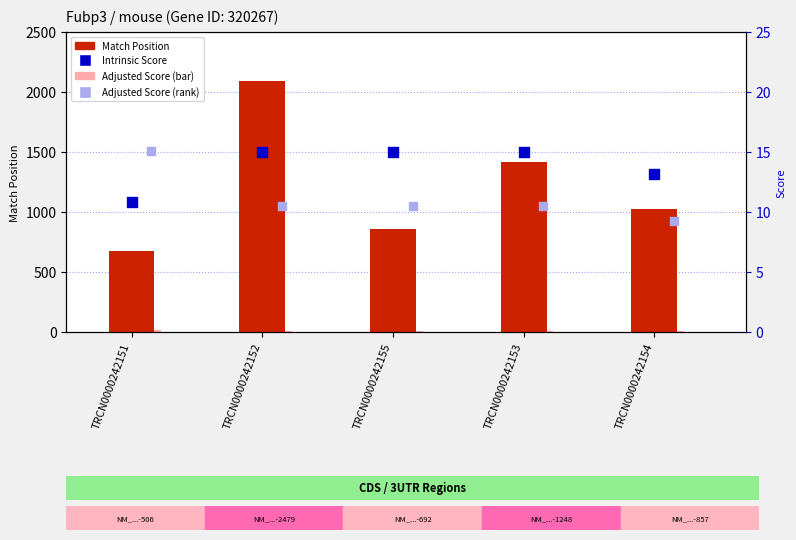

At how many categories does at least one series exceed 299?

5